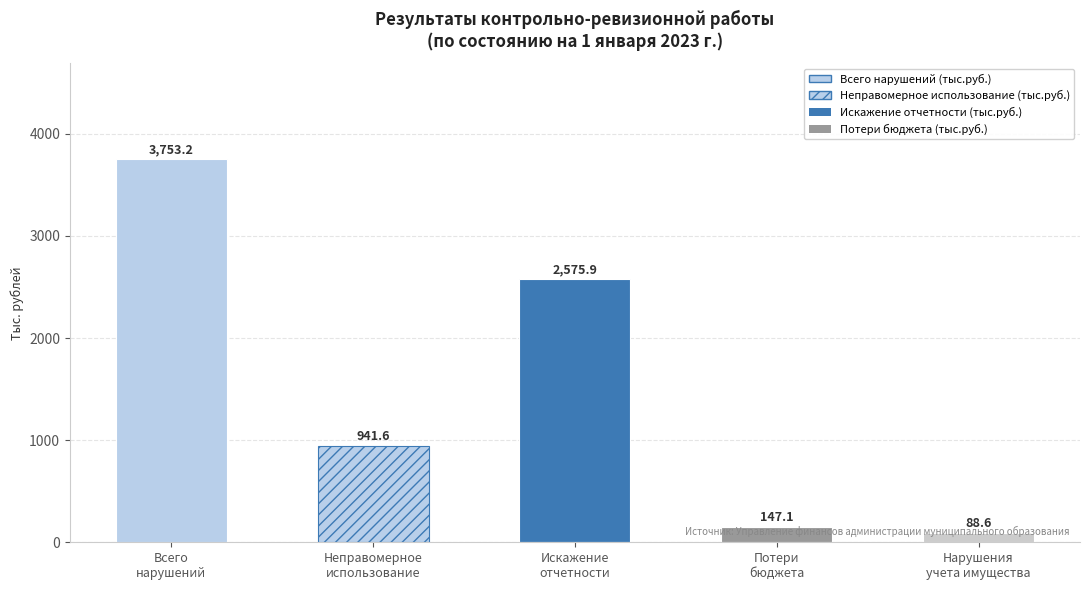

List the labels in order of value, largest first.

Всего
нарушений, Искажение
отчетности, Неправомерное
использование, Потери
бюджета, Нарушения
учета имущества